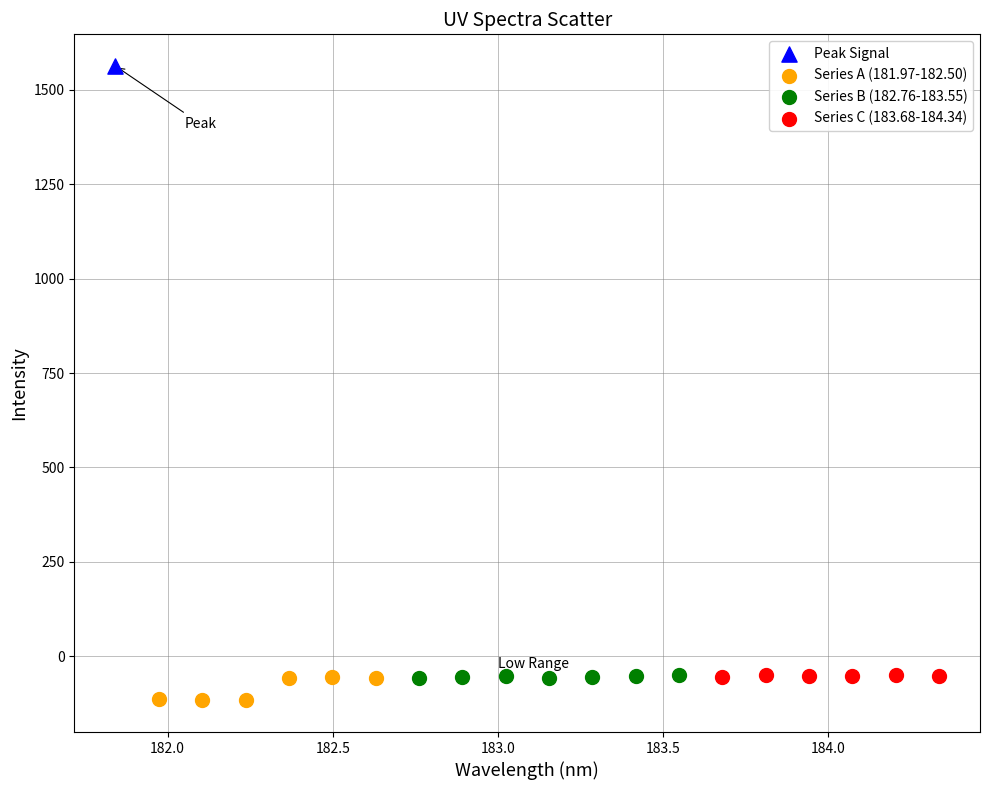

What are all the series names shown in the legend?

Peak Signal, Series A (181.97-182.50), Series B (182.76-183.55), Series C (183.68-184.34)